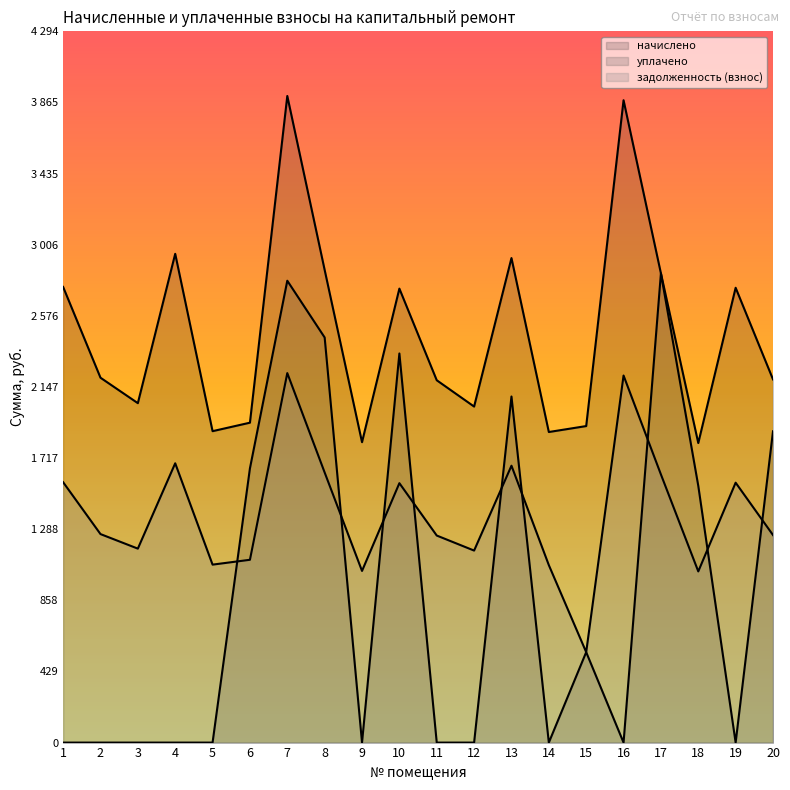

What is the sum of all задолженность (взнос) values?

27723.7